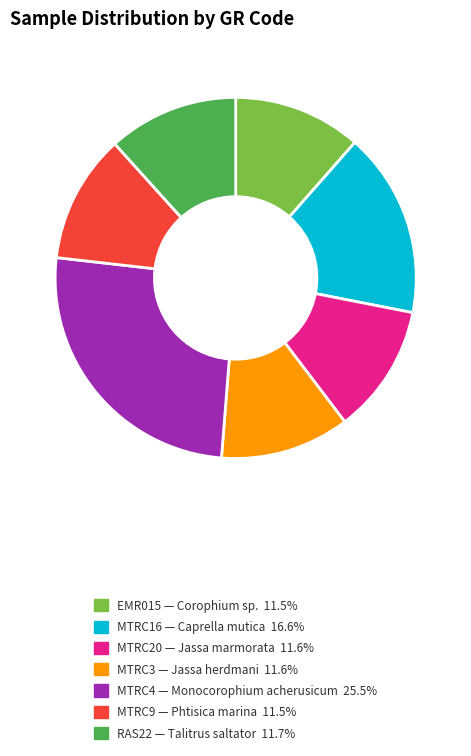

What is the largest slice in the pie chart?

MTRC4